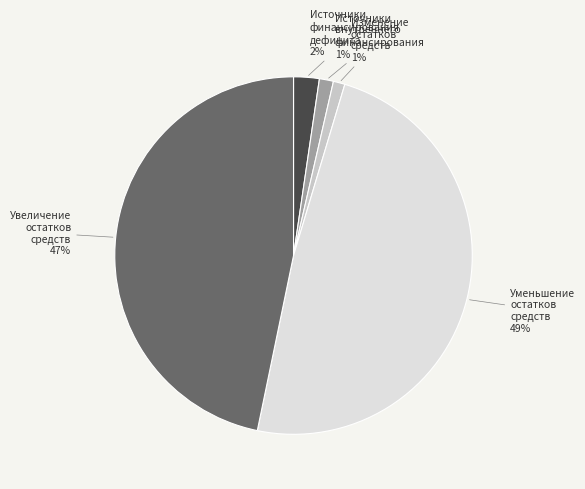

Is it true that Изменение остатков средств is 1% of the pie?

True